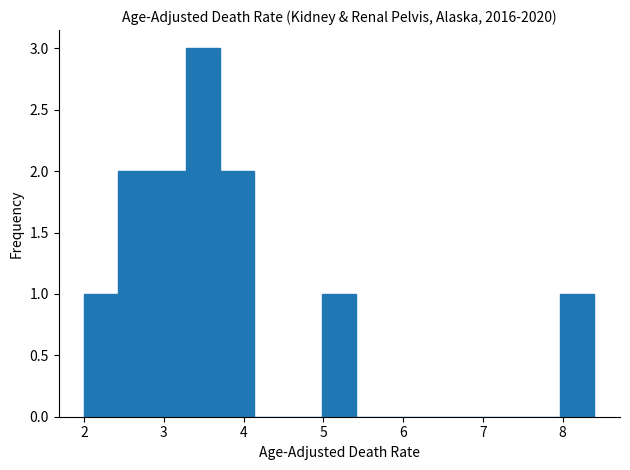

Which range on the x-axis has the tallest bar?

3.3 to 3.7